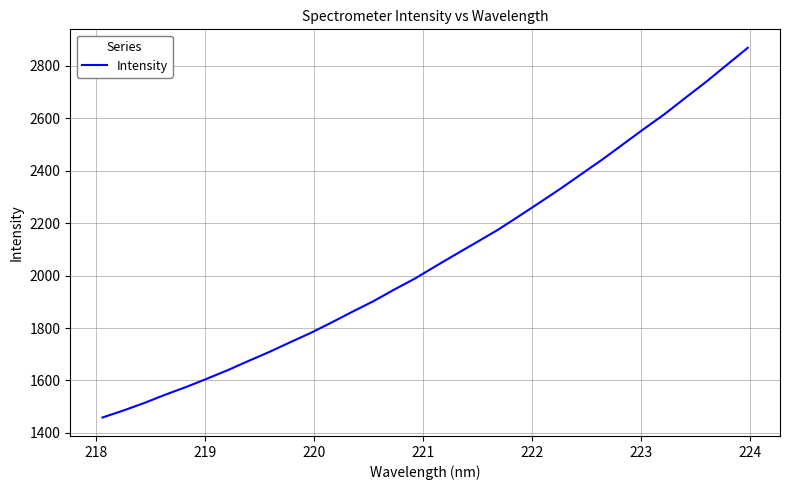

What is the difference between the maximum and minimum values?

1409.3